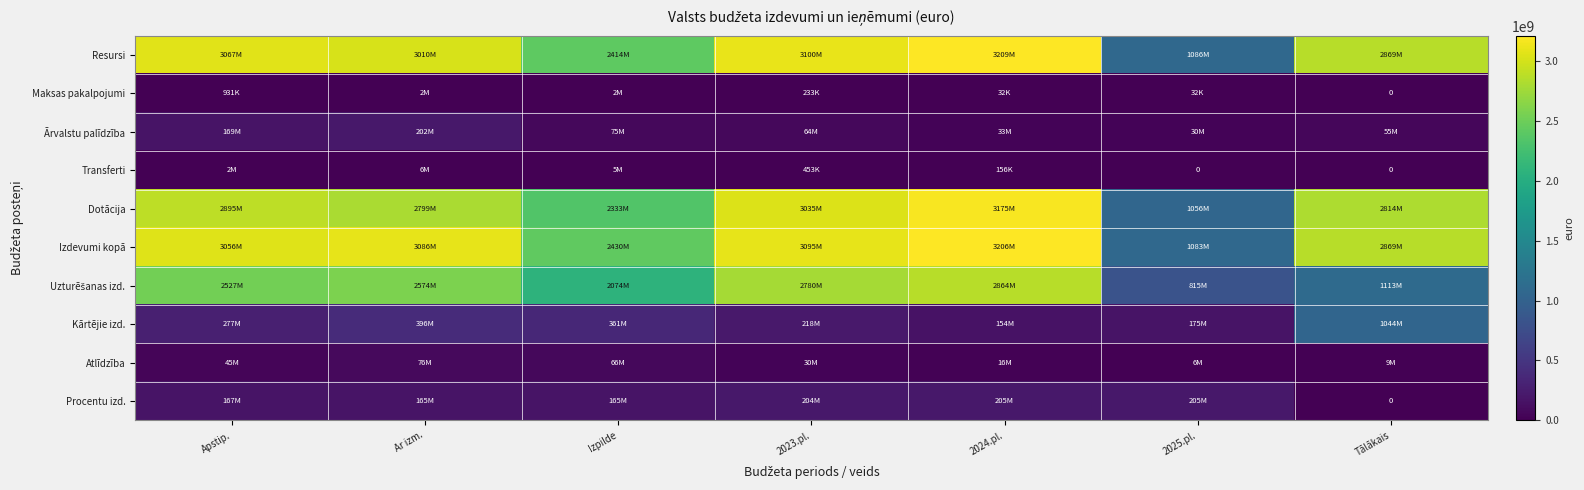

Is it true that Atlīdzība equals 65868554 at Izpilde?

True